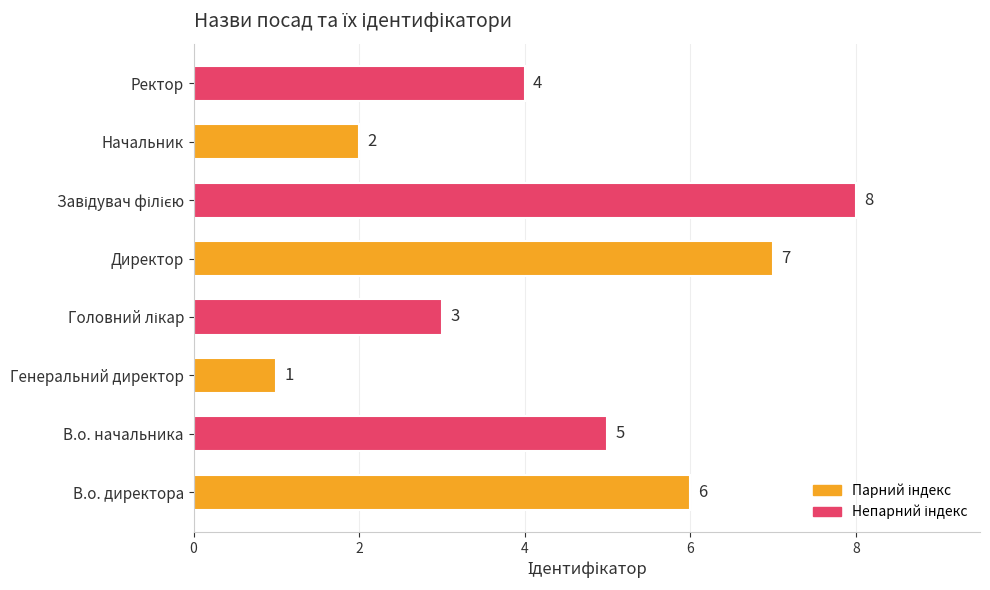

What is the sum of all values?

36